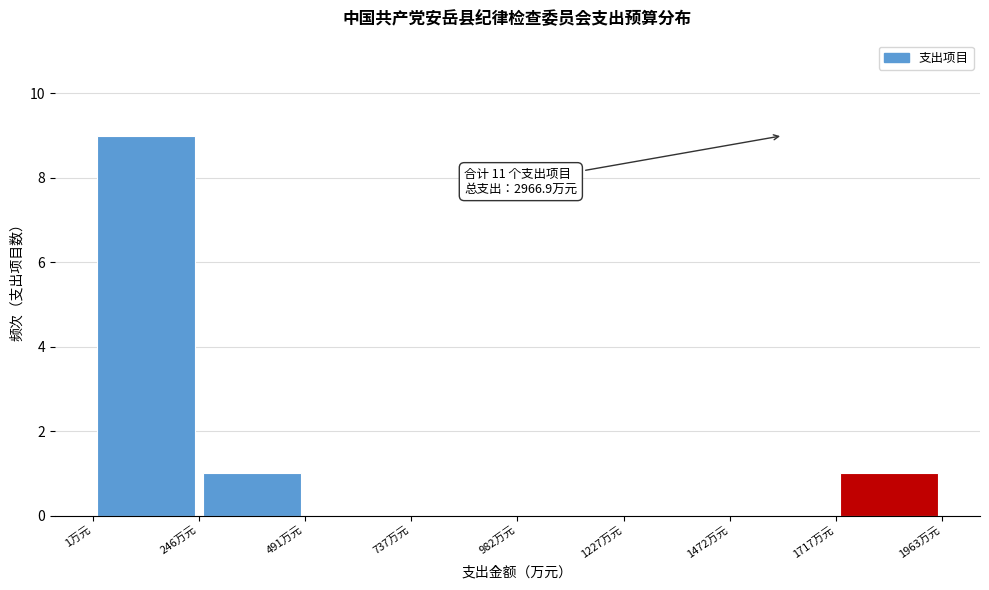

Over which range of the x-axis is the bar tallest?

0 to 250